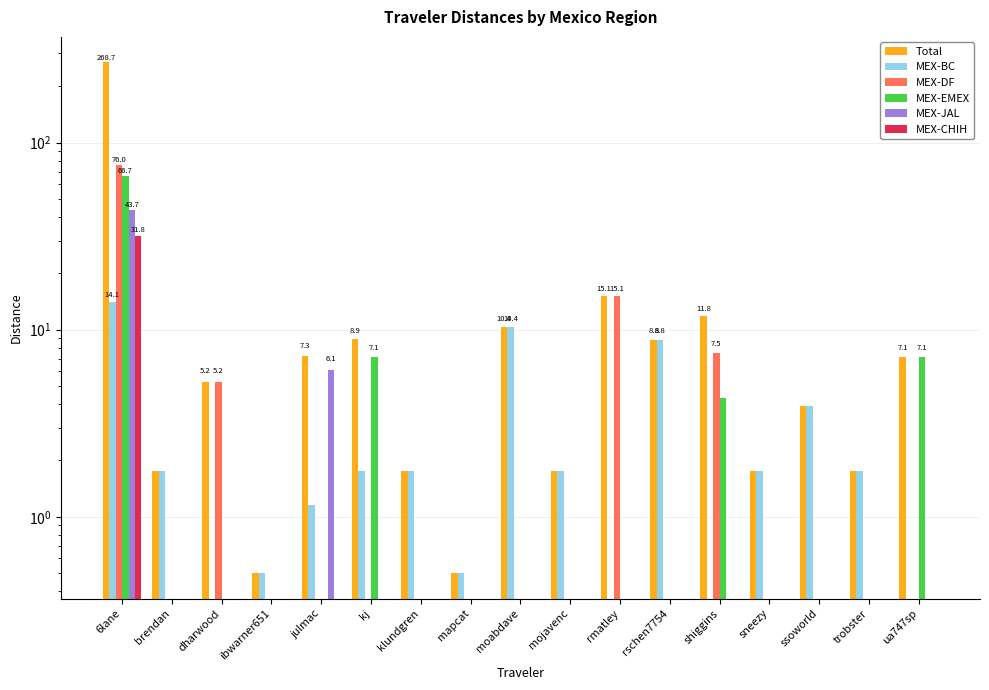

What is the average value of the Total series?

21.0